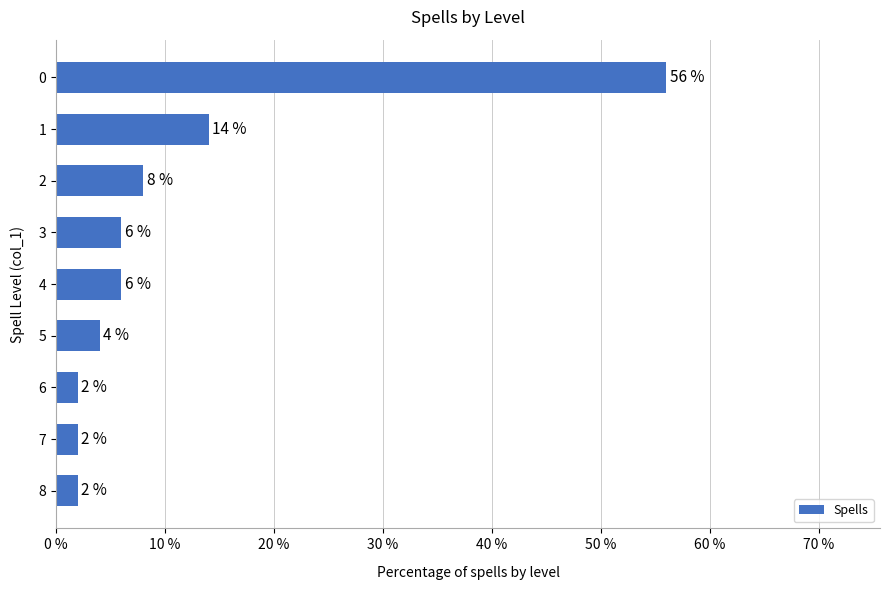

The chart shows a value of 2.0 at 7. True or false?

True